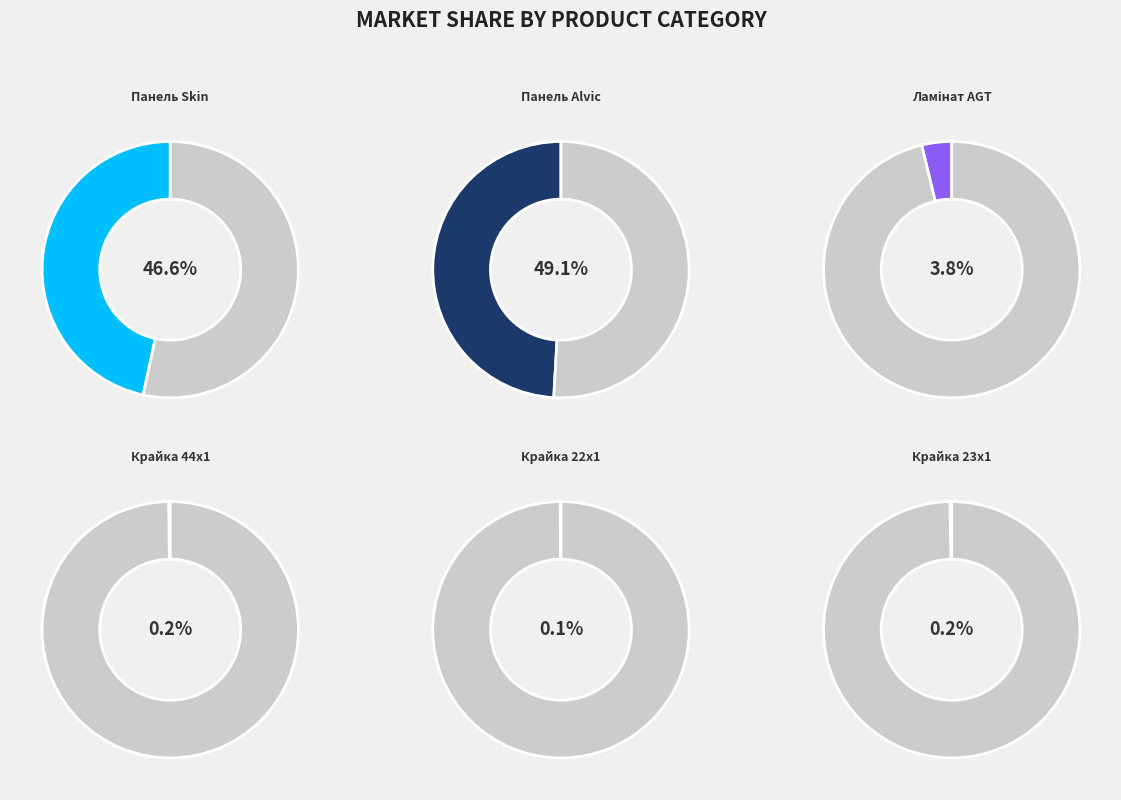

To the nearest percent, what is the average slice percentage?

17%